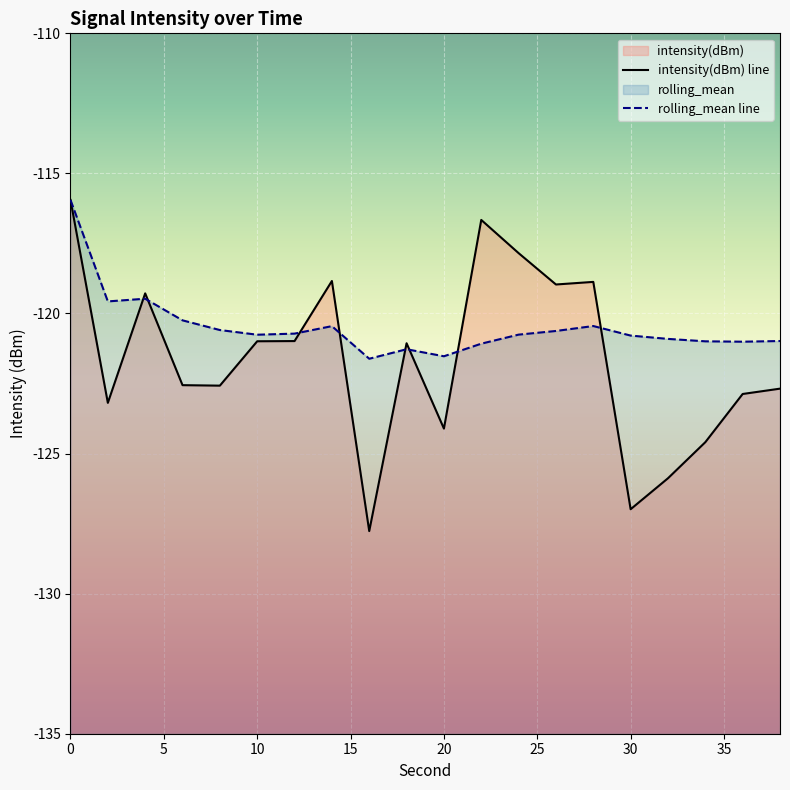

Count the number of categories in the chart.

20